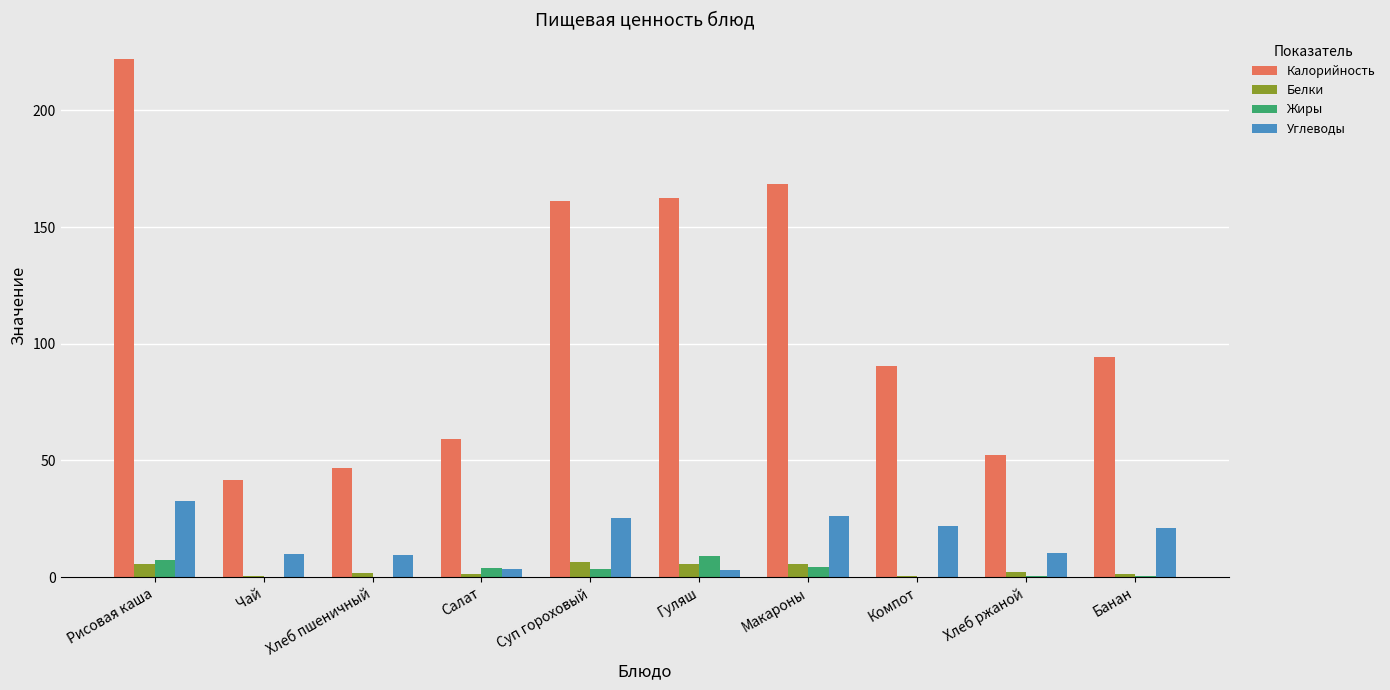

How many distinct data groups are displayed?

4